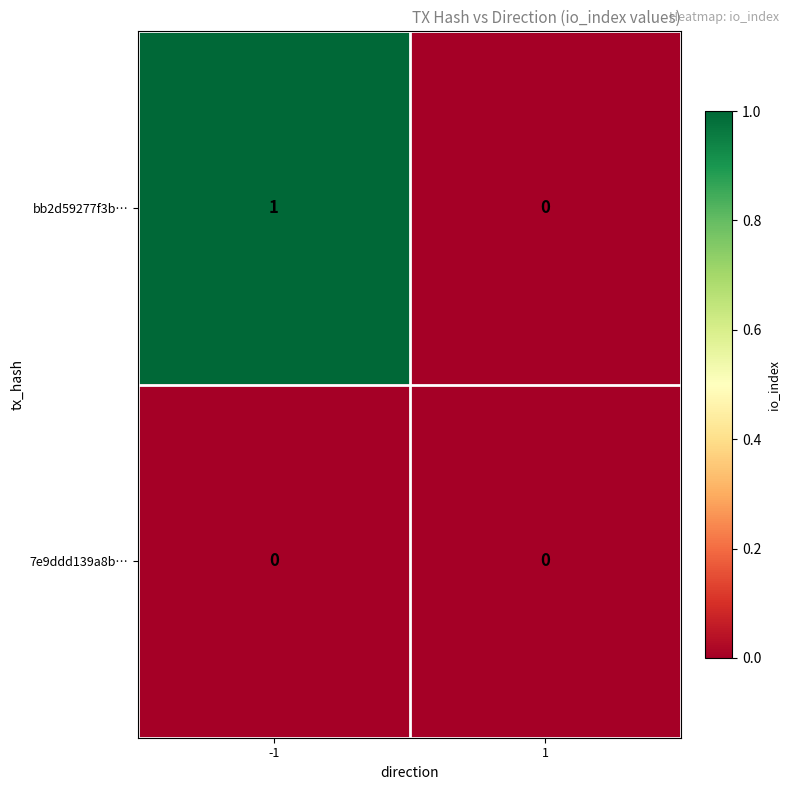

Which series has the widest spread of values?

bb2d59277f3b…